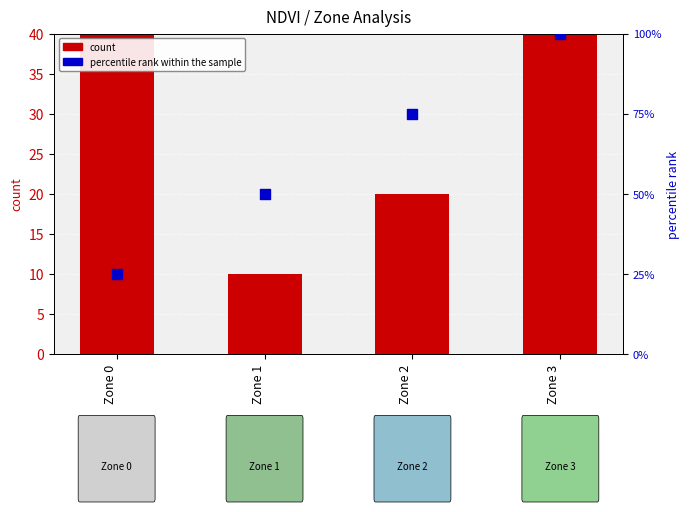

What are all the series names shown in the legend?

count, percentile rank within the sample